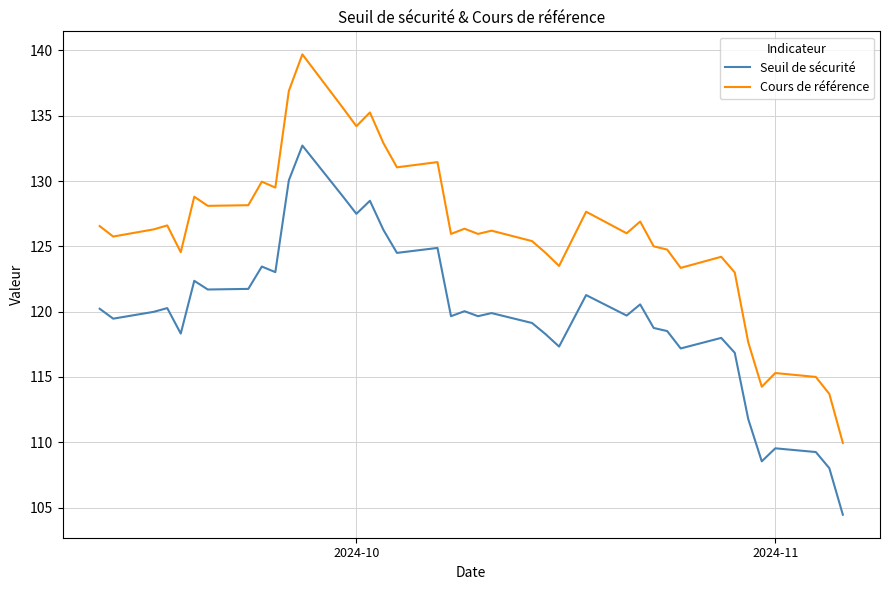

Which series has the widest spread of values?

Cours de référence